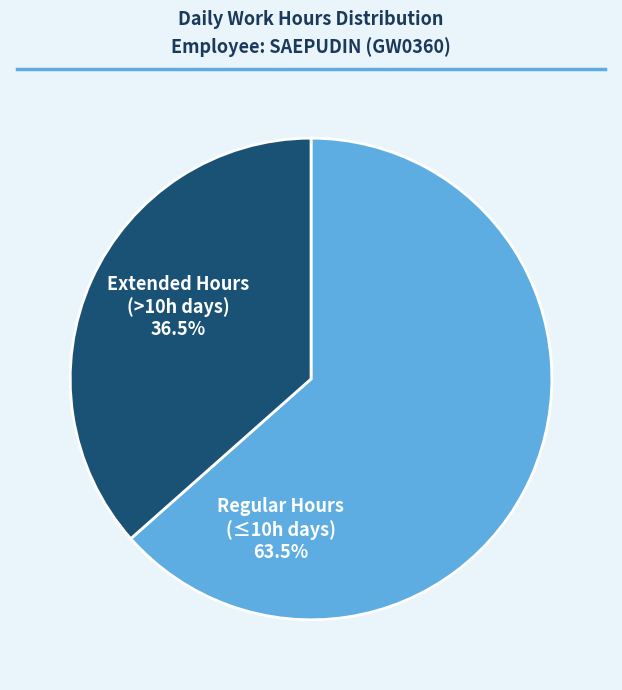

Which category accounts for the majority?

Regular Hours (≤10h days)